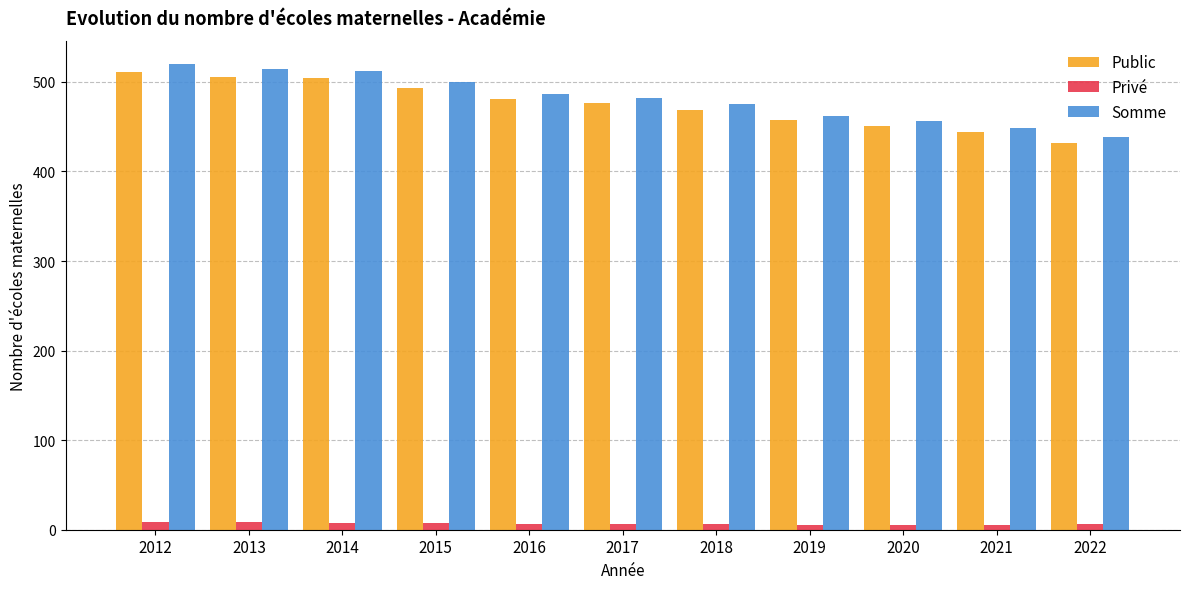

True or false: Somme has a value of 651 at 2019.

False